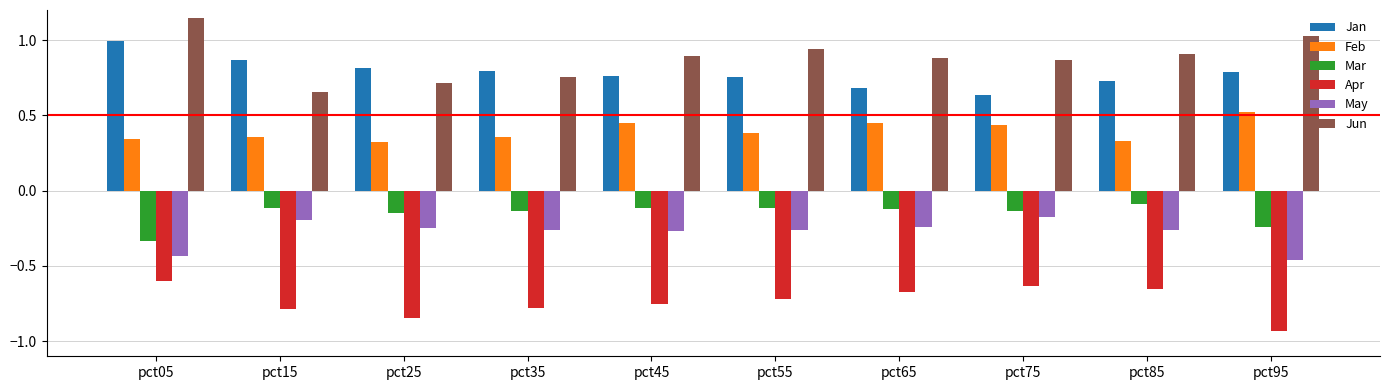

The Feb series shows 0.4 at pct45. True or false?

True